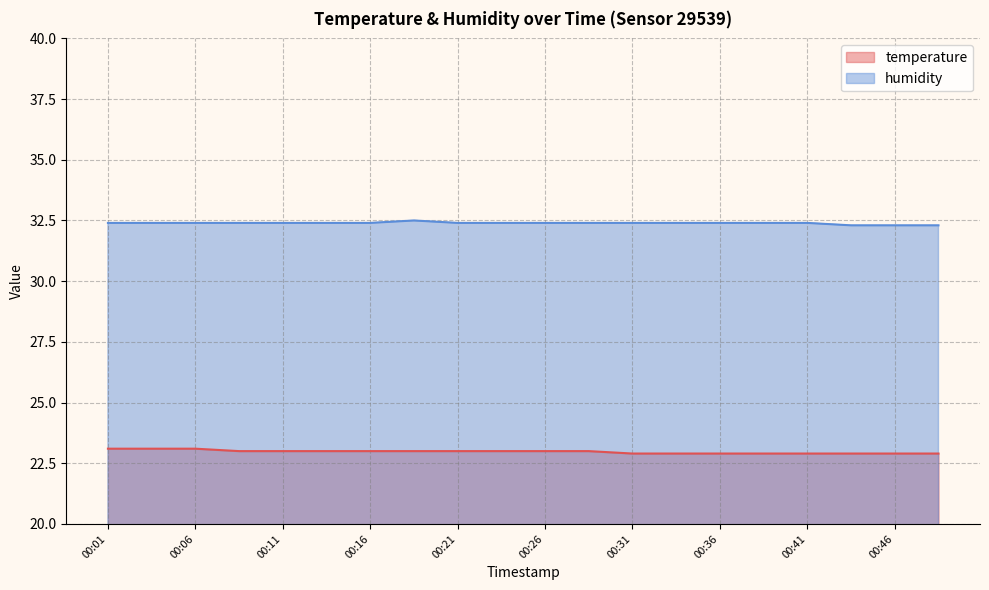

True or false: humidity has a value of 32.4 at 00:41.

True